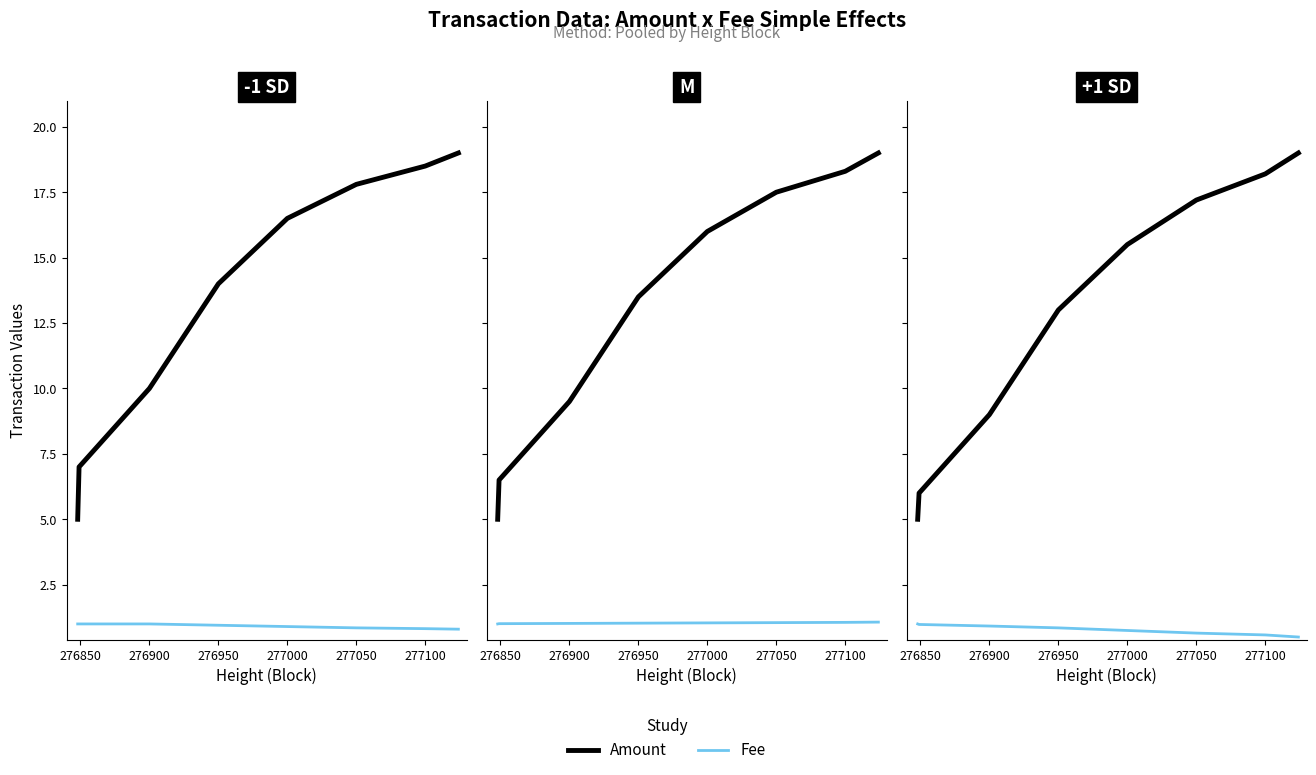

What is the lowest value of the Amount series?

5.0